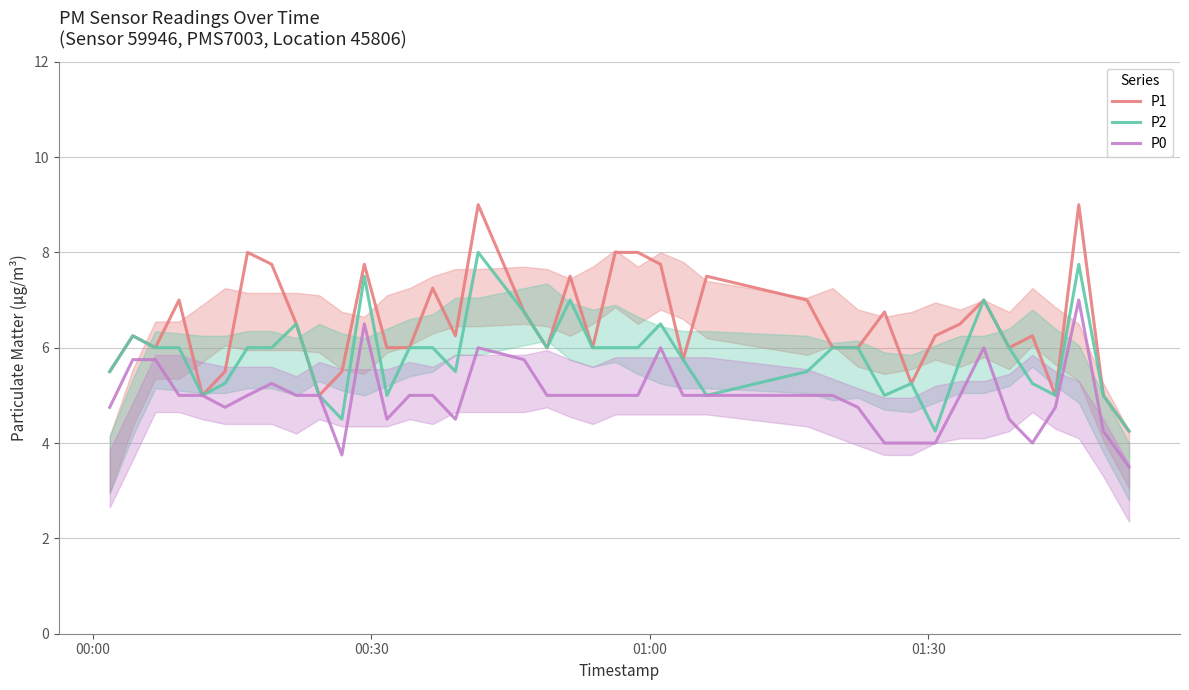

How many lines are shown in the chart?

3